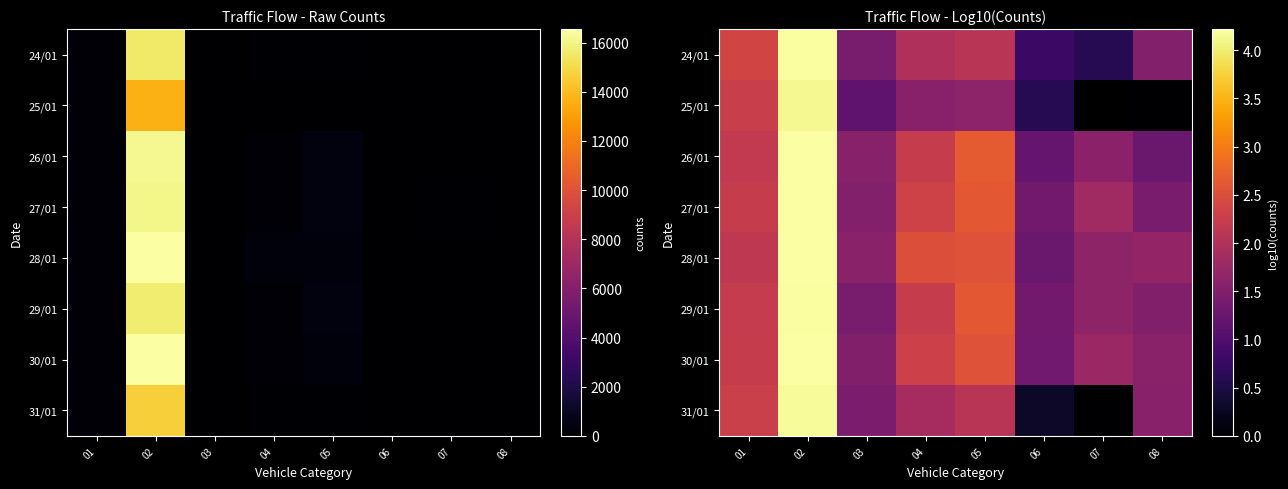

Is it true that 28/01 equals 1.6 at 07?

True